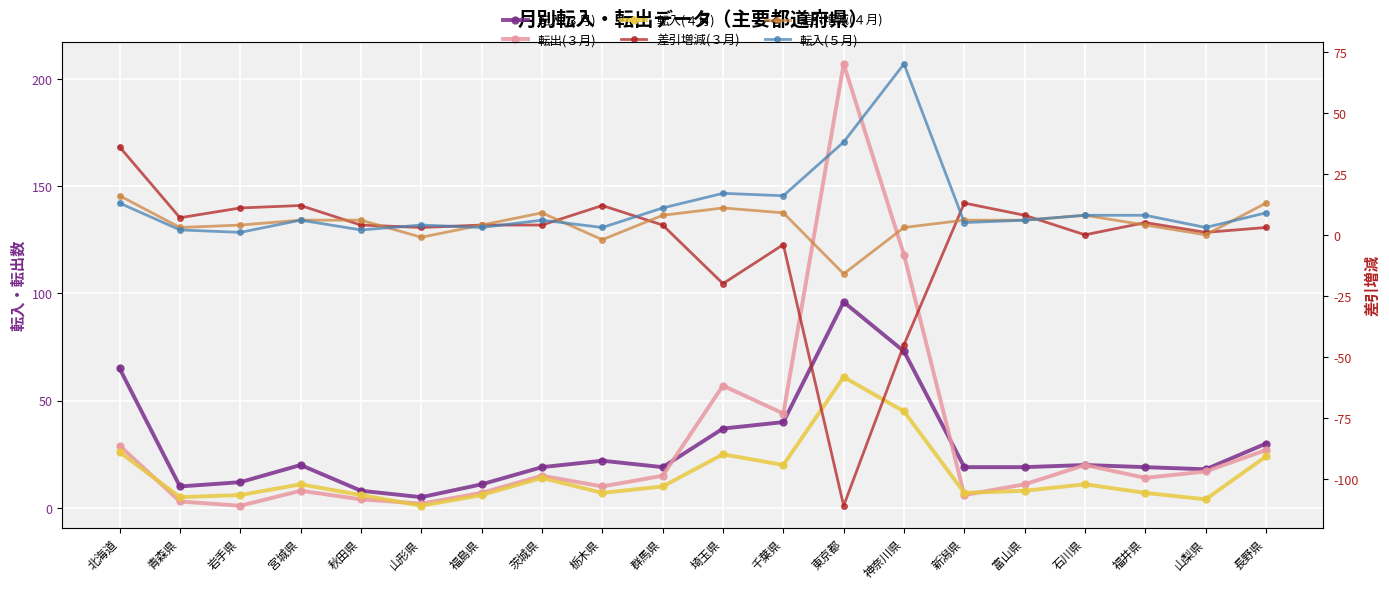

What is the label of the 11th point from the right?

群馬県